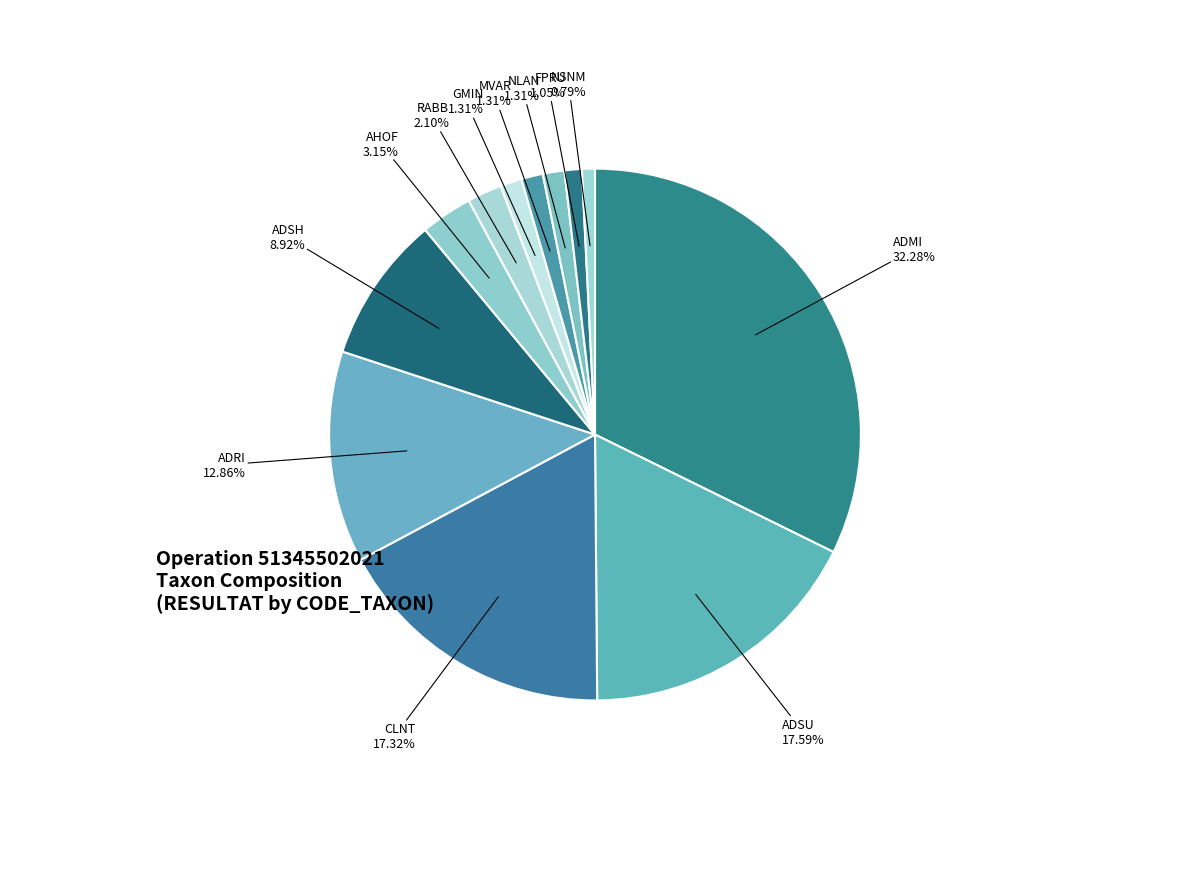

To the nearest percent, what percentage of the pie is NLAN?

1%